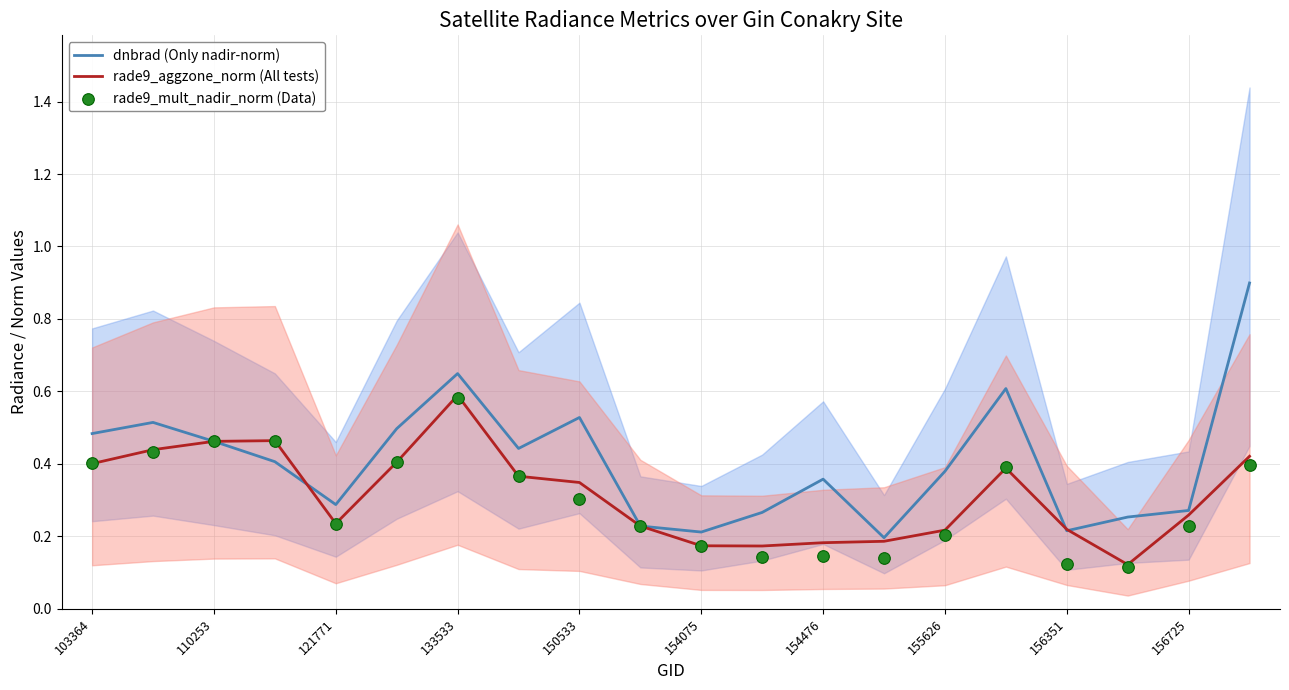

Which series contains the lowest Y value?

rade9_mult_nadir_norm (Data)